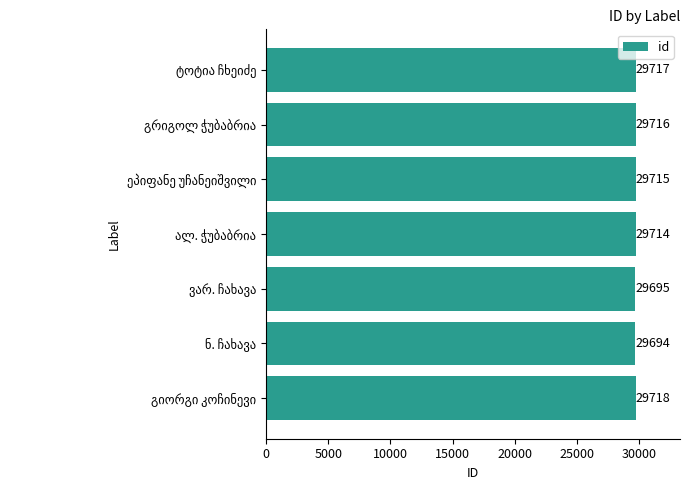

What is the value of the 7th bar from the top?

29718